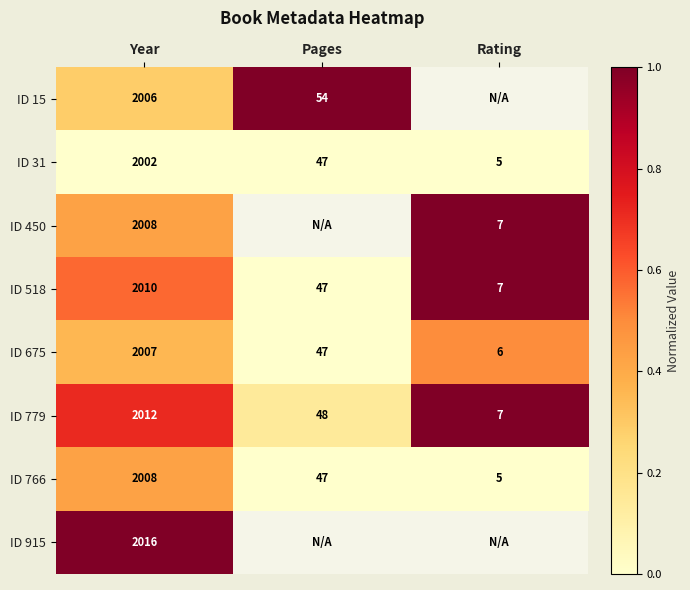

At which category does the chart reach its peak across all series?

Year